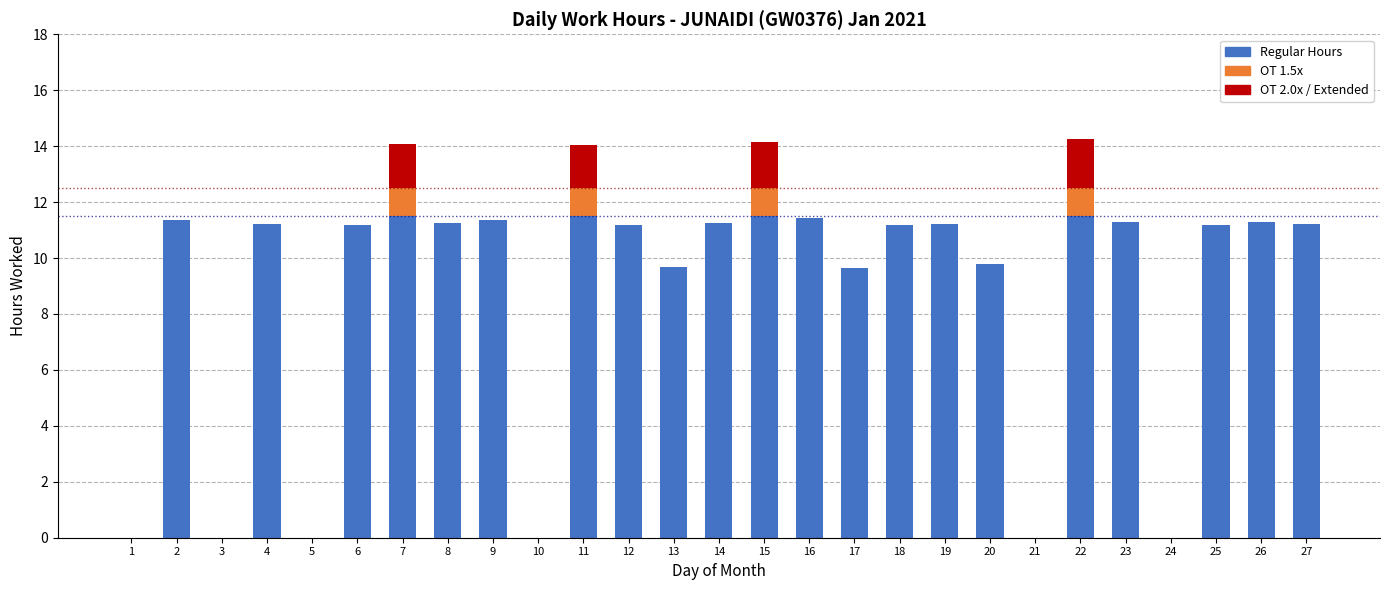

True or false: Regular Hours has a value of 5.1 at 16.

False